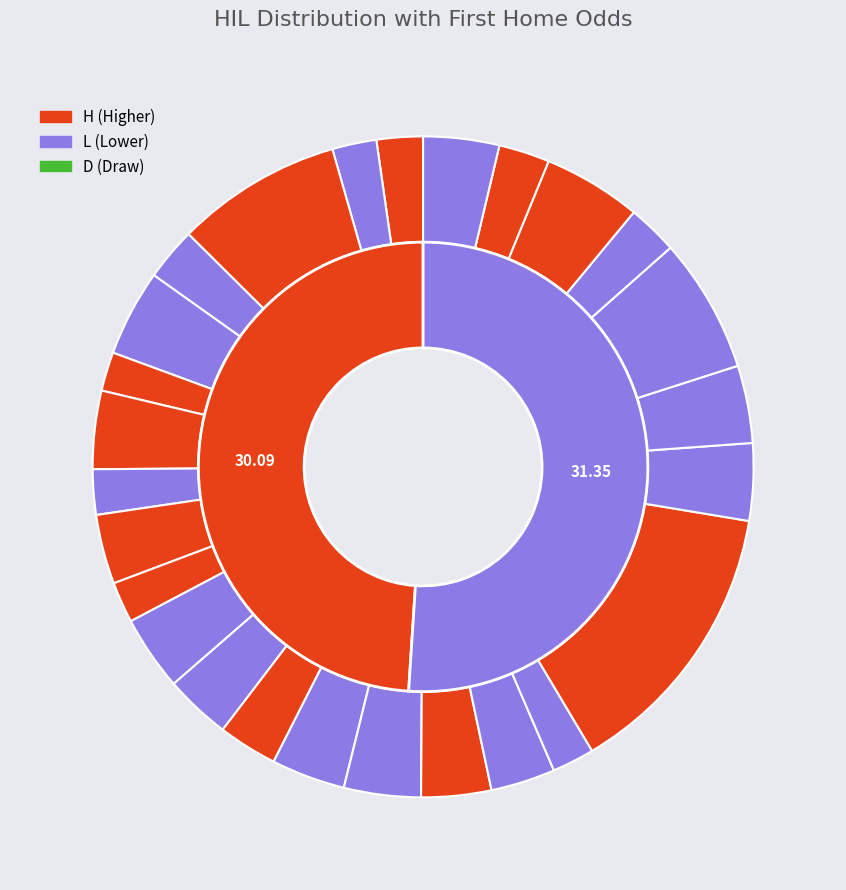

Does L represent more than half of the total?

No